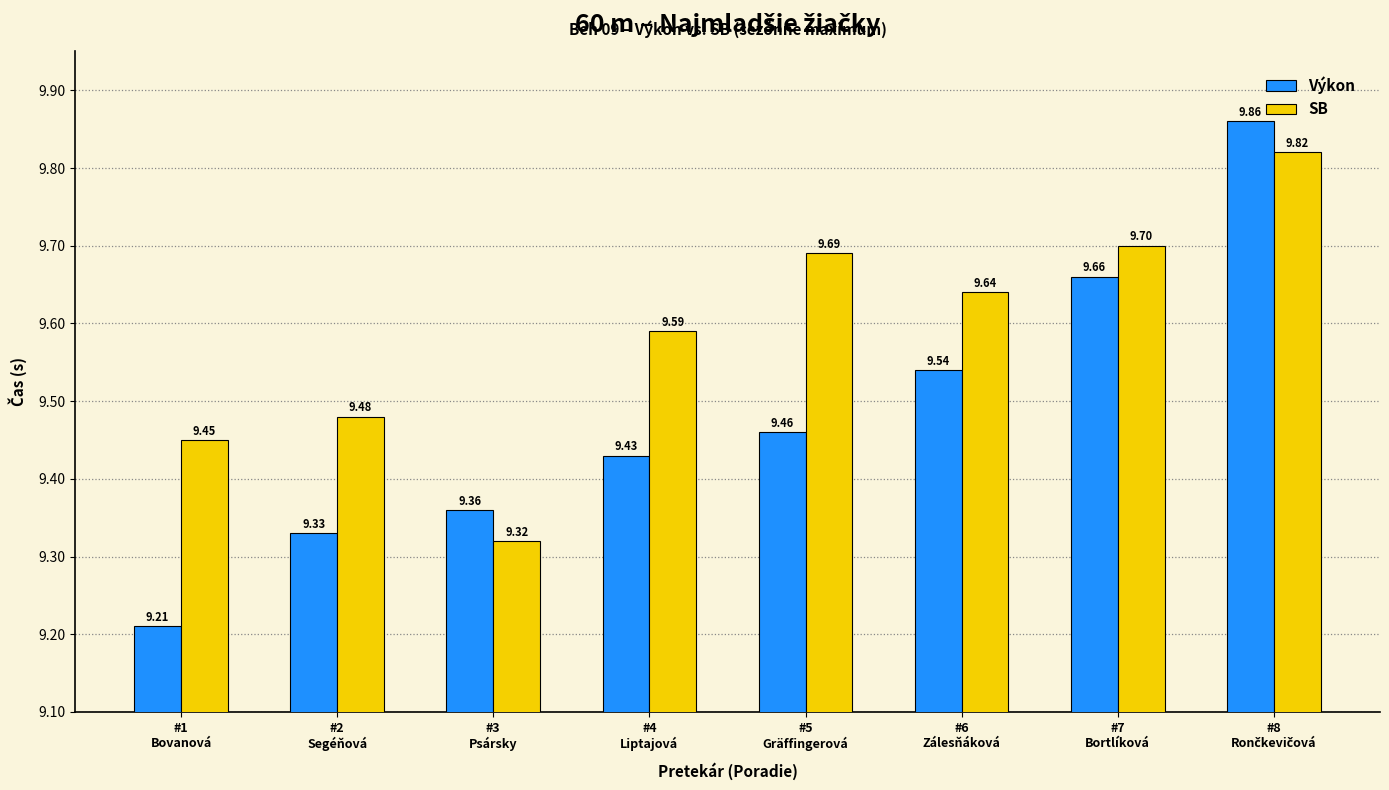

What are all the series names shown in the legend?

Výkon, SB